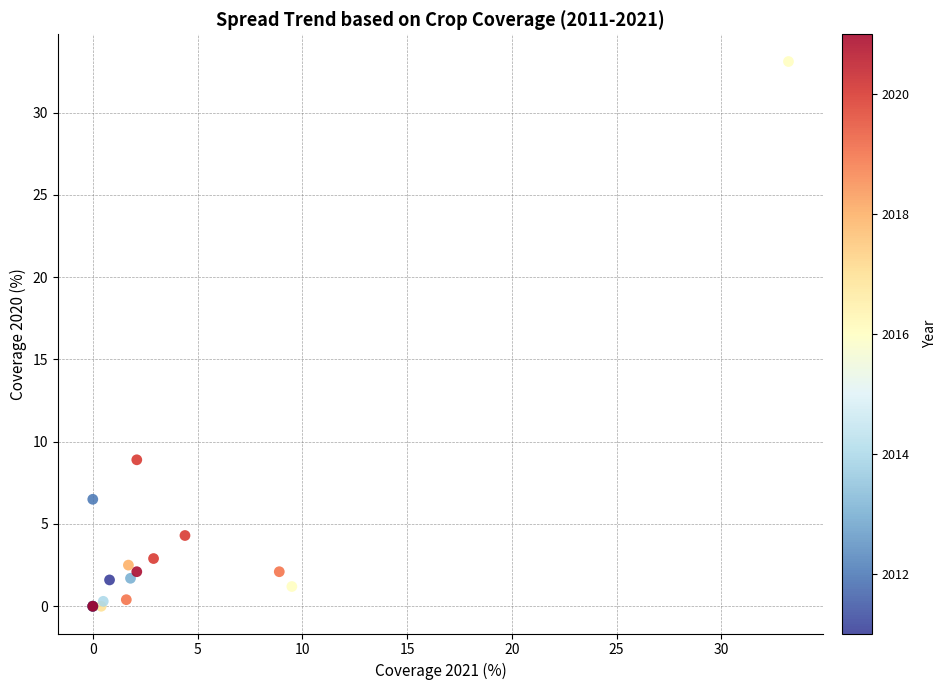

What Y value in the scatter plot is closest to 16?

8.9